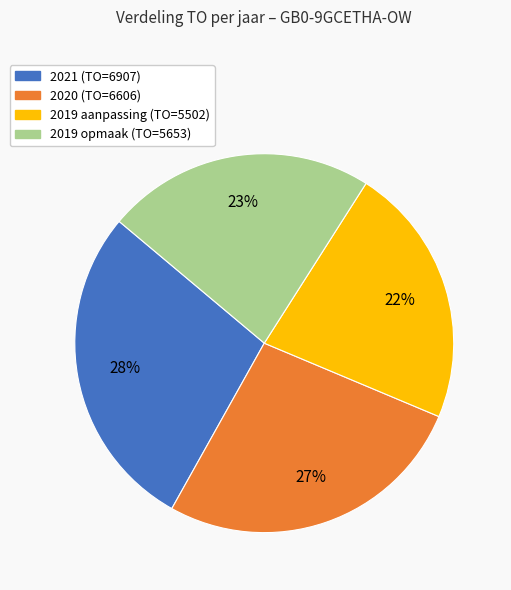

Which category has the biggest portion of the pie?

2021 (TO=6907)